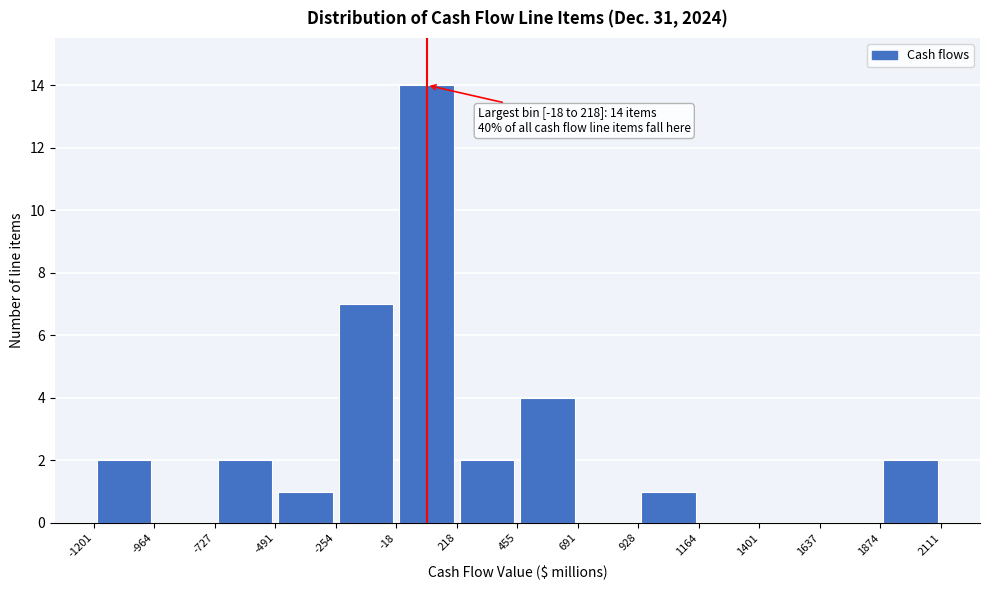

Which range on the x-axis has the tallest bar?

-18 to 218